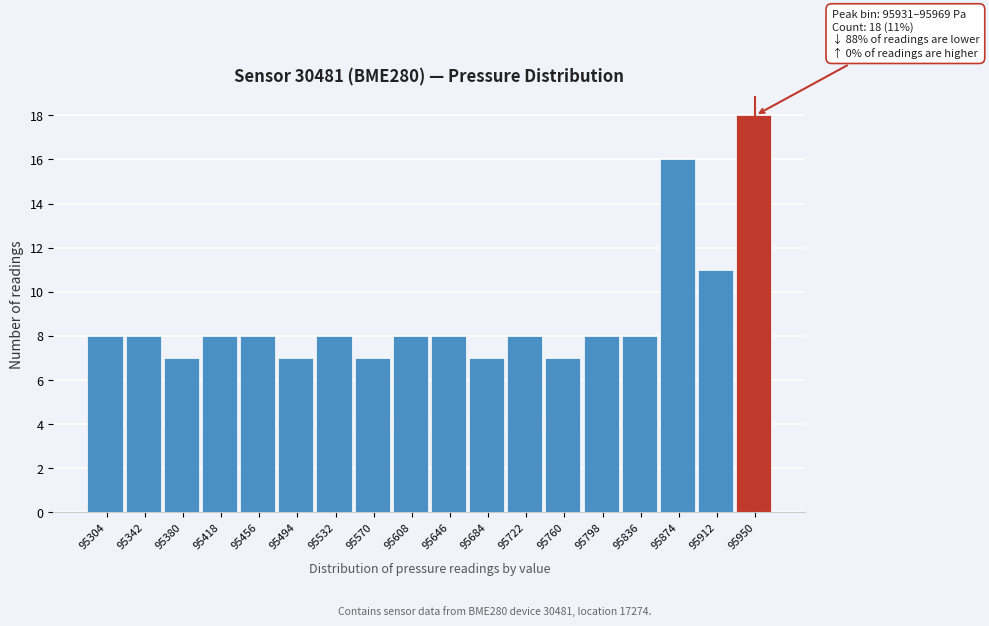

Over which range of the x-axis is the bar tallest?

95930 to 95970